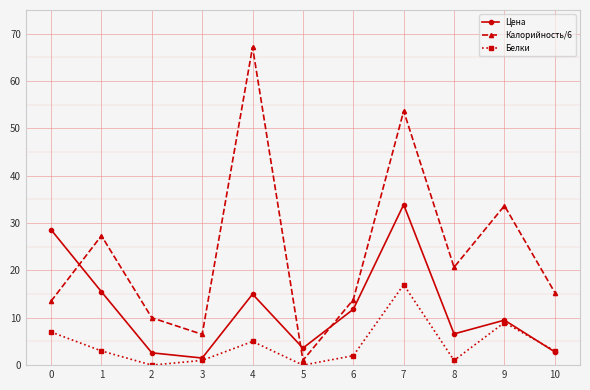

In Цена, how many points are lower than both neighbors (excluding endpoints)?

3